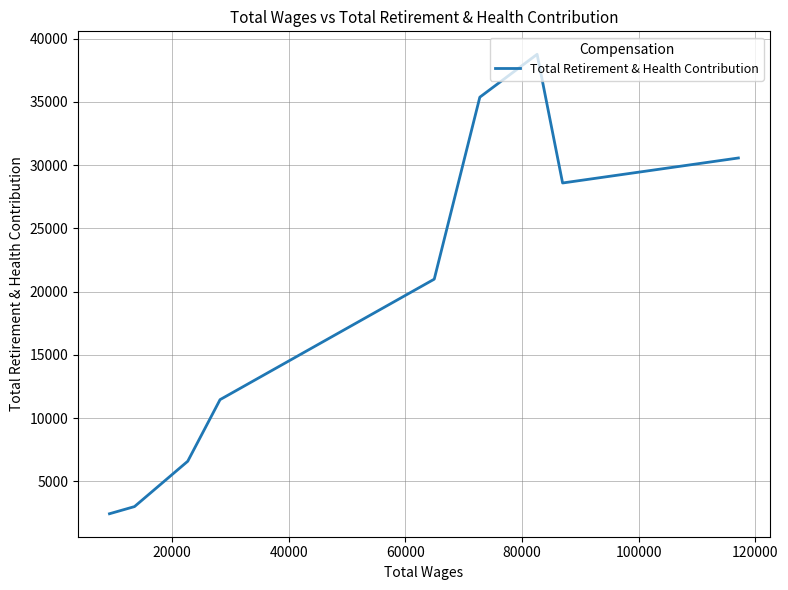

What is the difference between the second highest and second lowest values?

32385